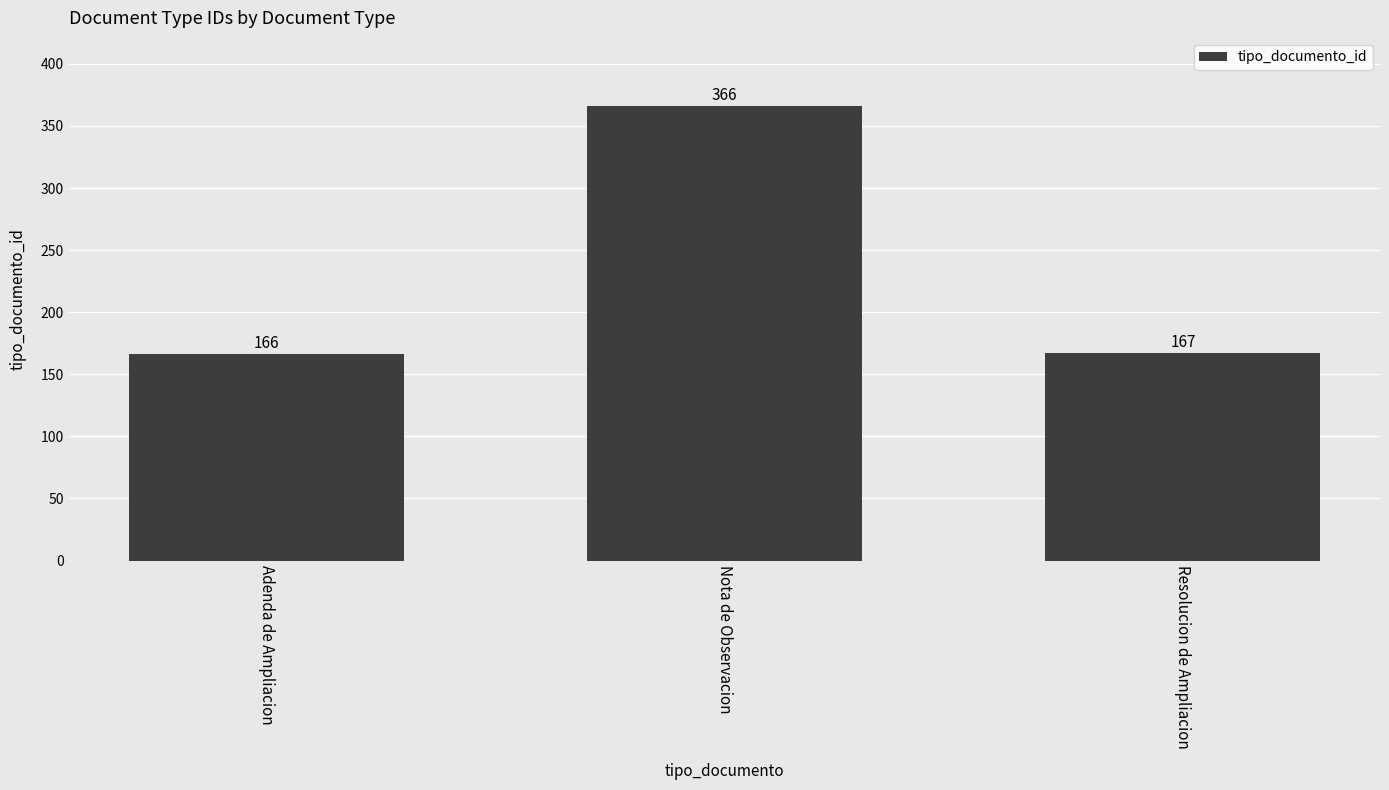

What is the label of the 3rd bar from the left?

Resolucion de Ampliacion